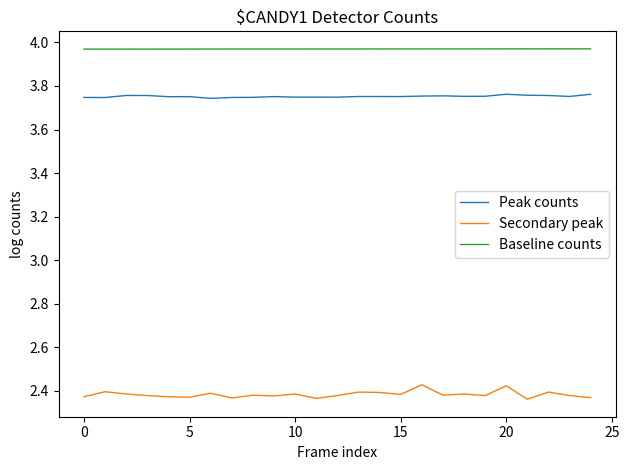

Which series has the widest spread of values?

Secondary peak